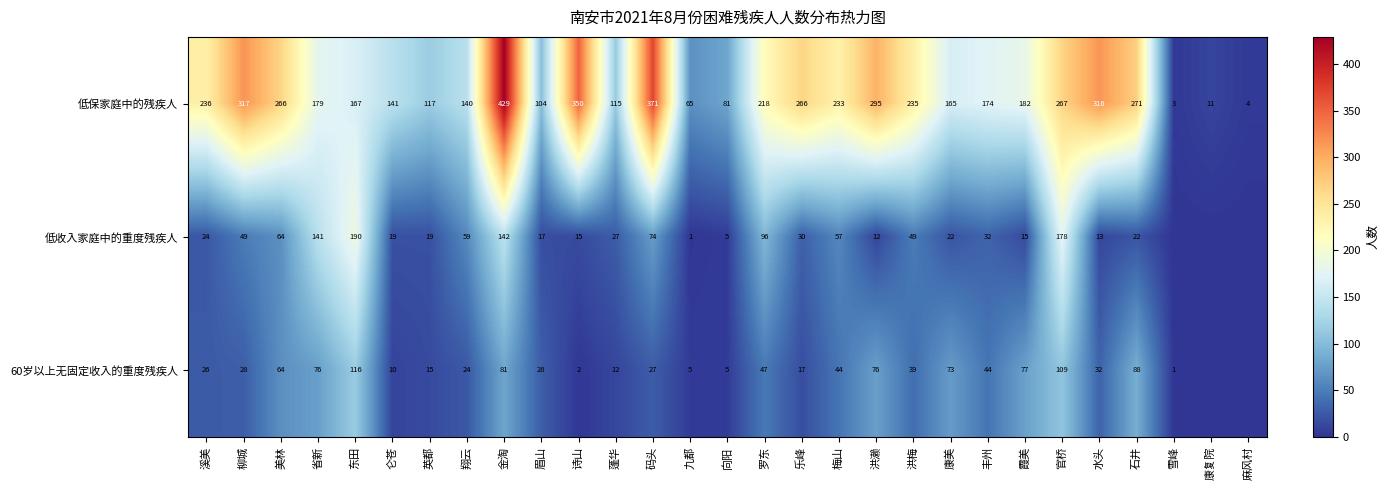

Rank the series at 码头 from lowest to highest value.

60岁以上无固定收入的重度残疾人, 低收入家庭中的重度残疾人, 低保家庭中的残疾人